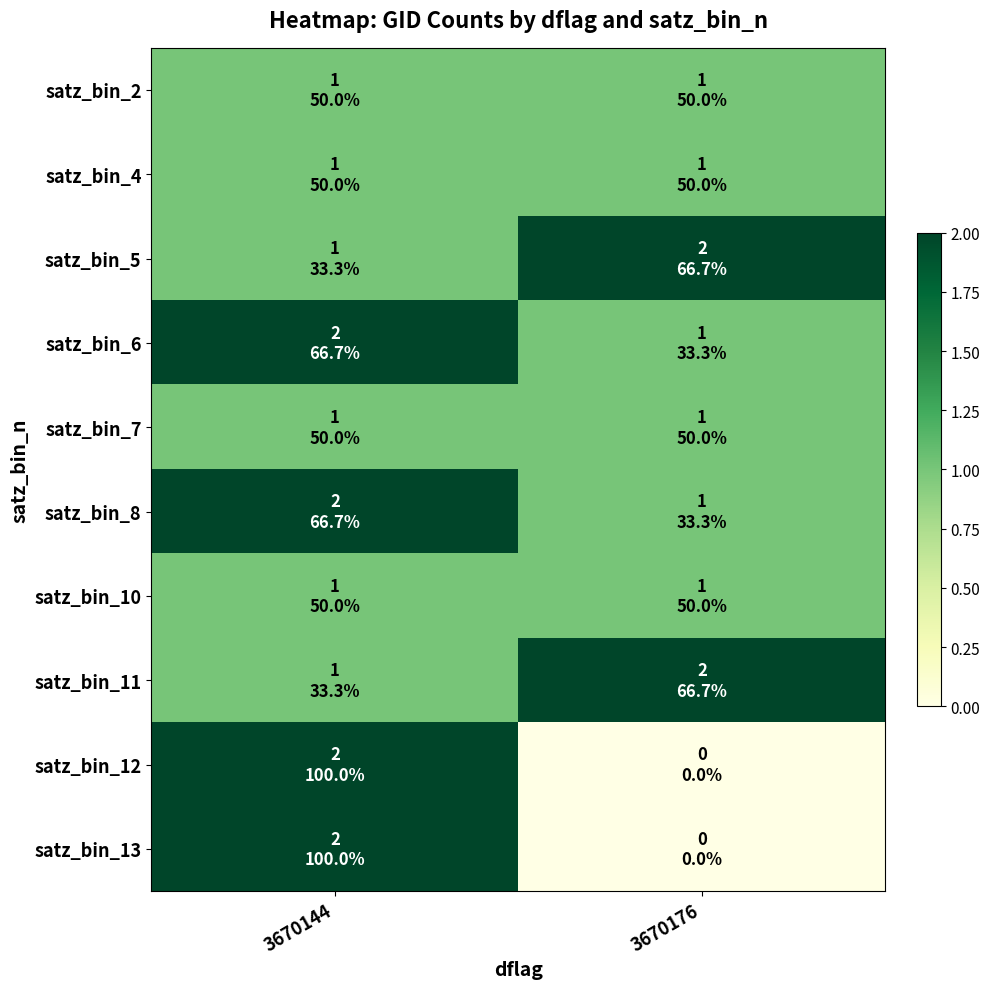

At 3670144, list the series in order from smallest to largest.

satz_bin_2, satz_bin_4, satz_bin_5, satz_bin_7, satz_bin_10, satz_bin_11, satz_bin_6, satz_bin_8, satz_bin_12, satz_bin_13